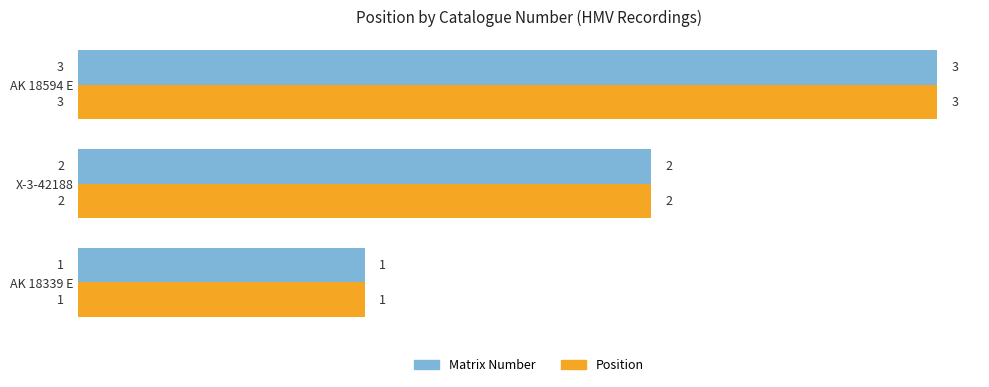

Where is Matrix Number nearest to the value 2?

X-3-42188